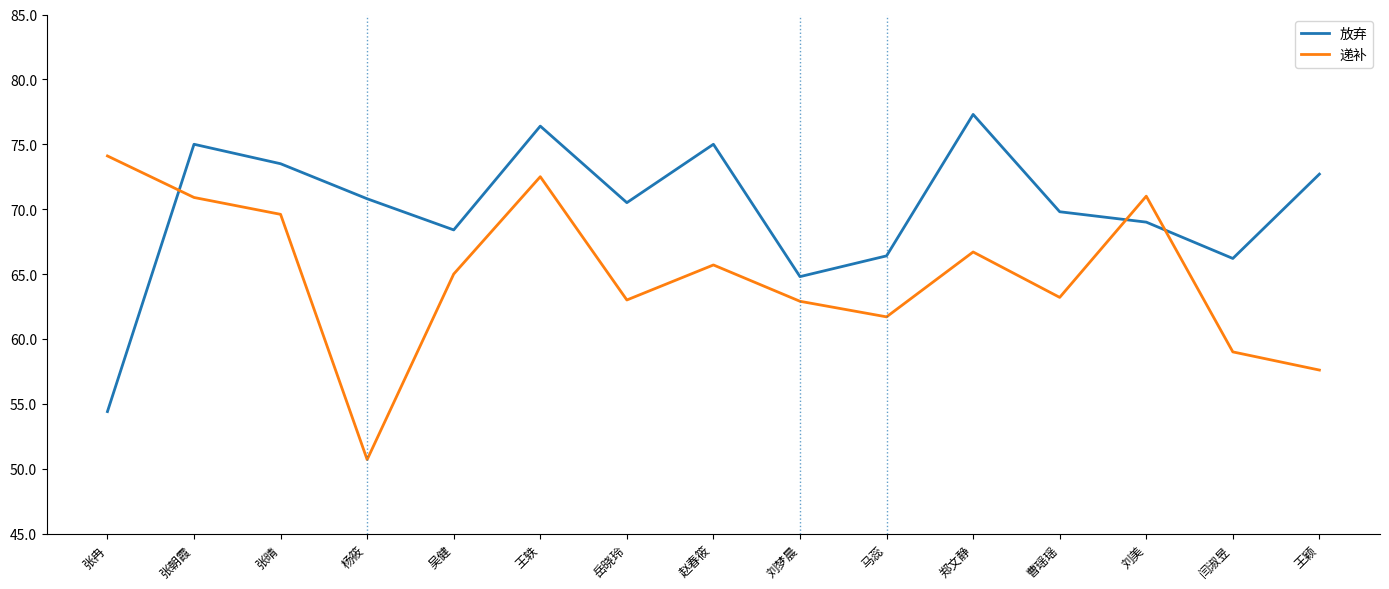

What are all the series names shown in the legend?

放弃, 递补